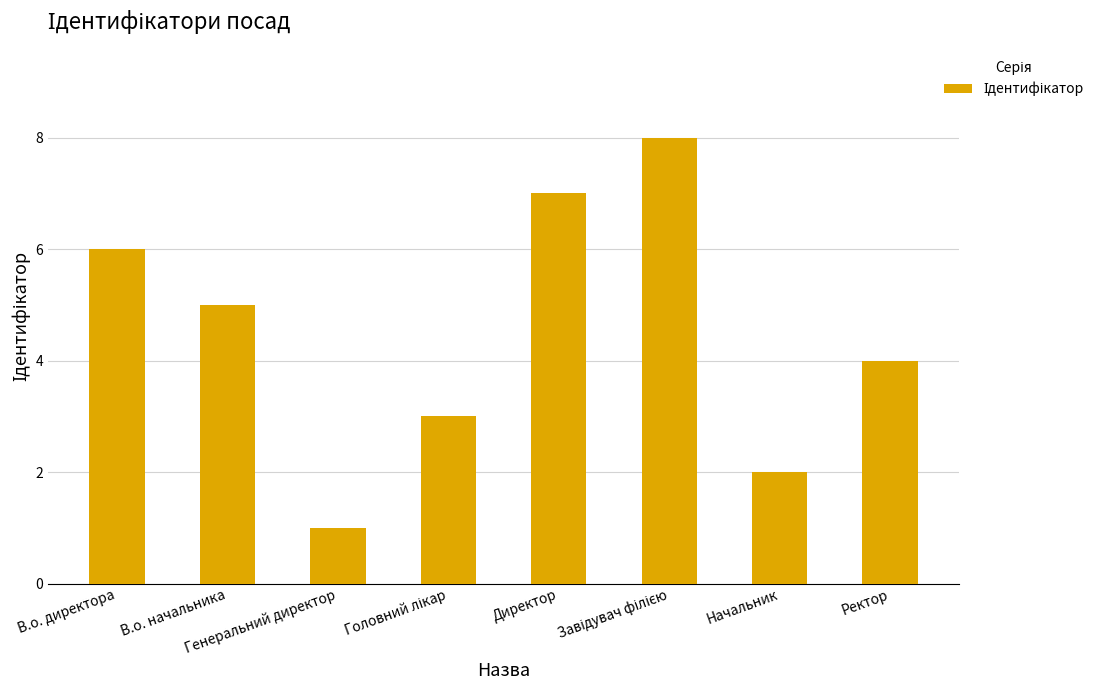

What is the difference between the second highest and minimum values?

6